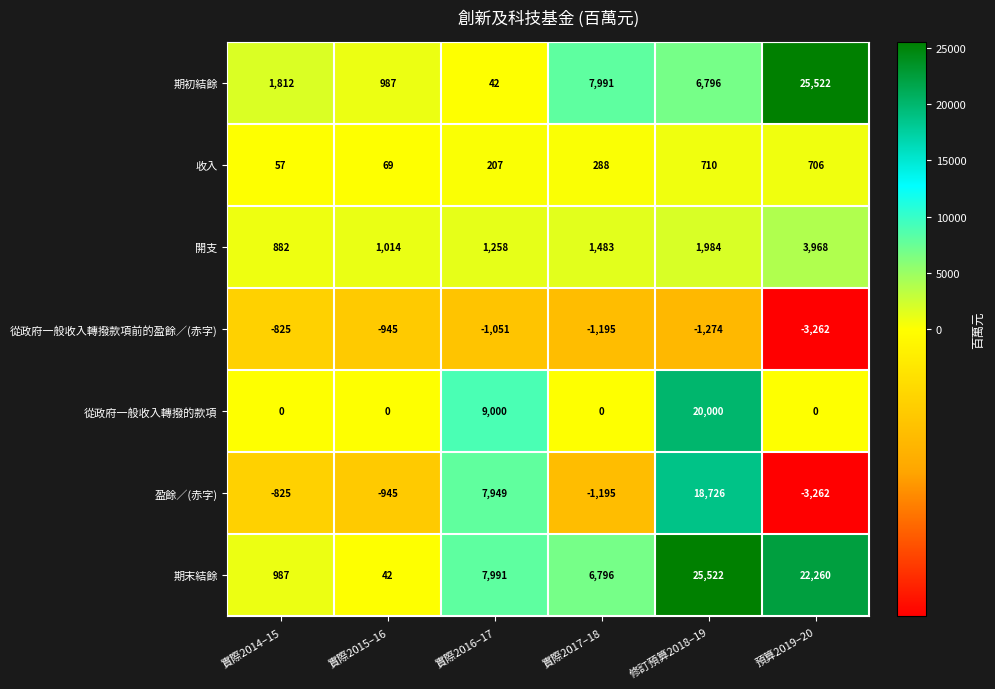

Is the value of 期初結餘 at 修訂預算2018–19 greater than the value of 收入 at 實際2017–18?

Yes